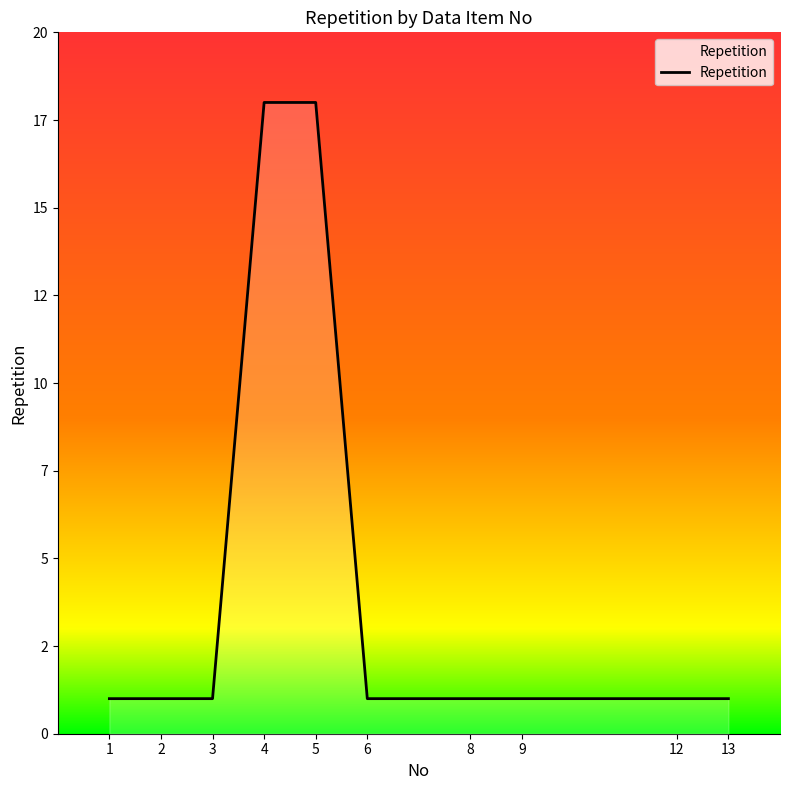

What is the greatest value displayed?

18